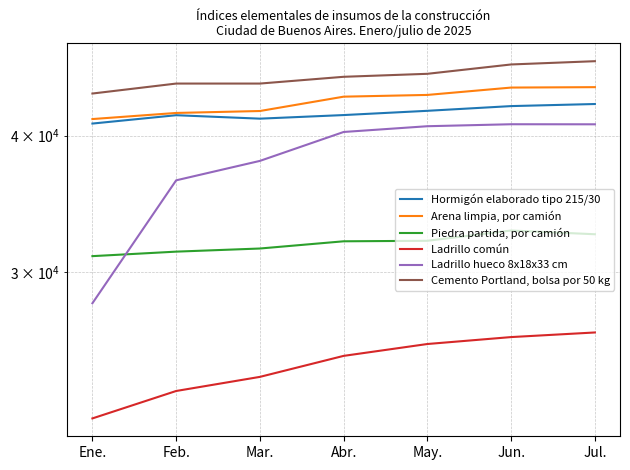

What is the label of the 1st point from the left?

Ene.